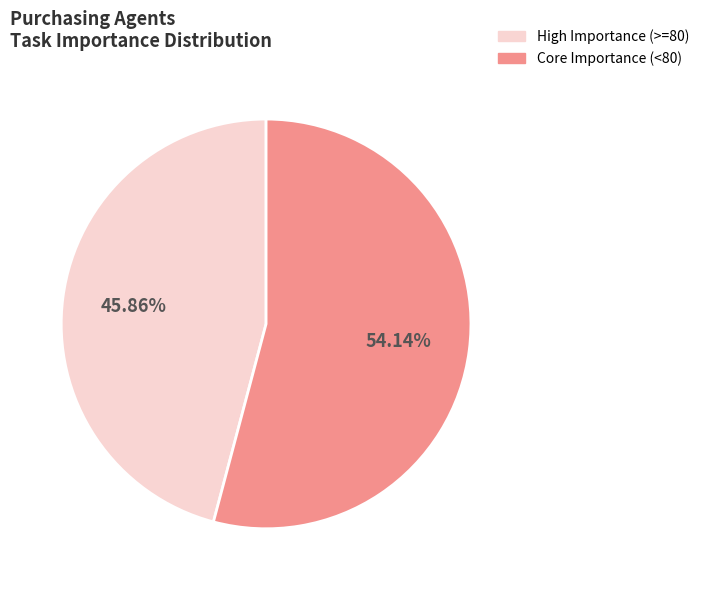

Is there a majority slice in this chart?

Yes